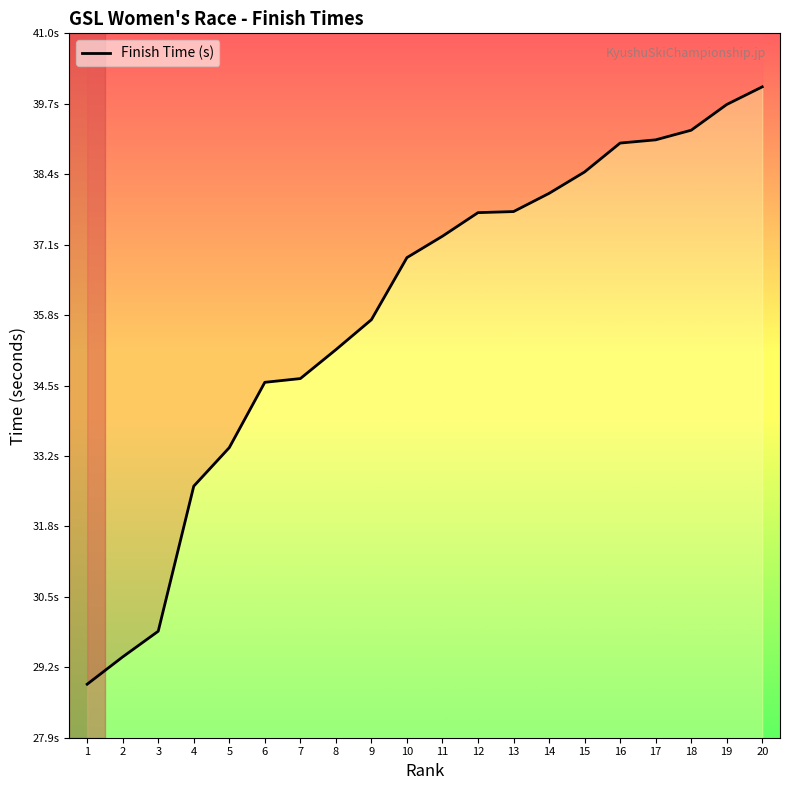

True or false: the data shows 16.7 at 12.

False